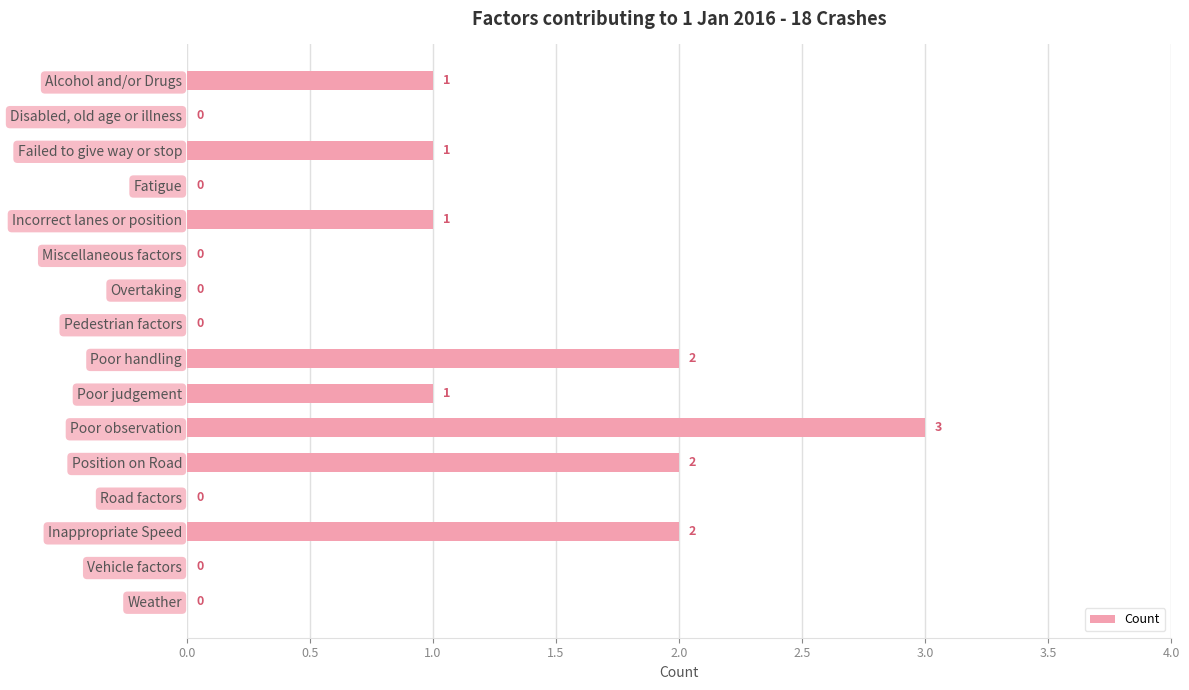

Reading top to bottom, what are all the values shown in this chart?

Alcohol and/or Drugs=1	Disabled, old age or illness=0	Failed to give way or stop=1	Fatigue=0	Incorrect lanes or position=1	Miscellaneous factors=0	Overtaking=0	Pedestrian factors=0	Poor handling=2	Poor judgement=1	Poor observation=3	Position on Road=2	Road factors=0	Inappropriate Speed=2	Vehicle factors=0	Weather=0